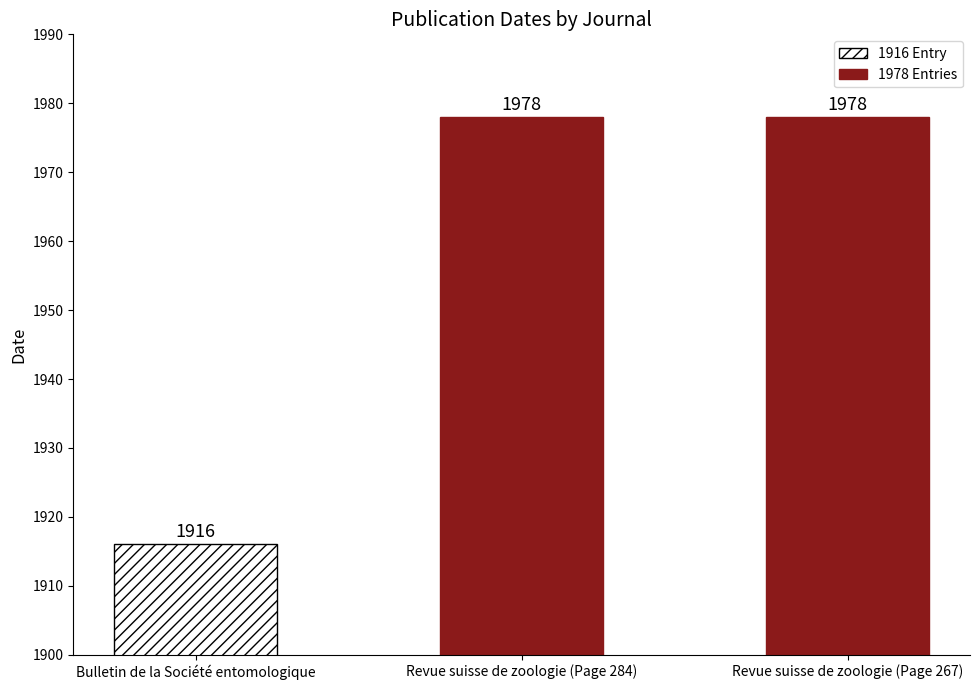

What is the average value?

1957